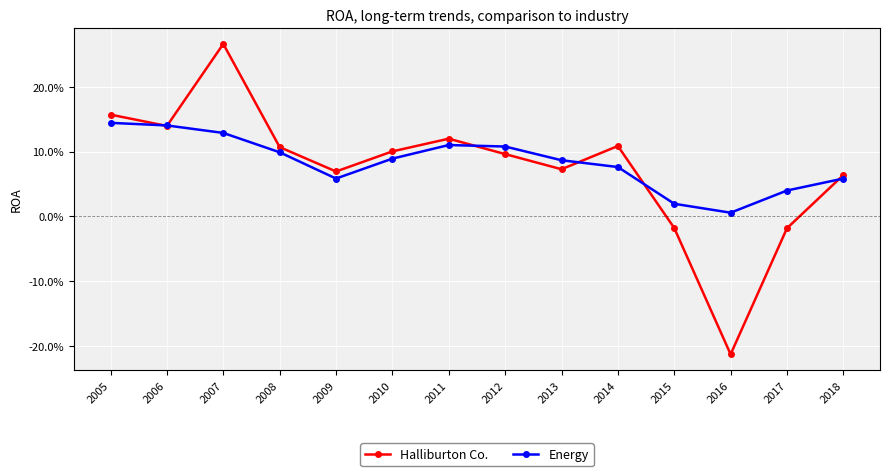

What is the smallest value displayed?

-0.2